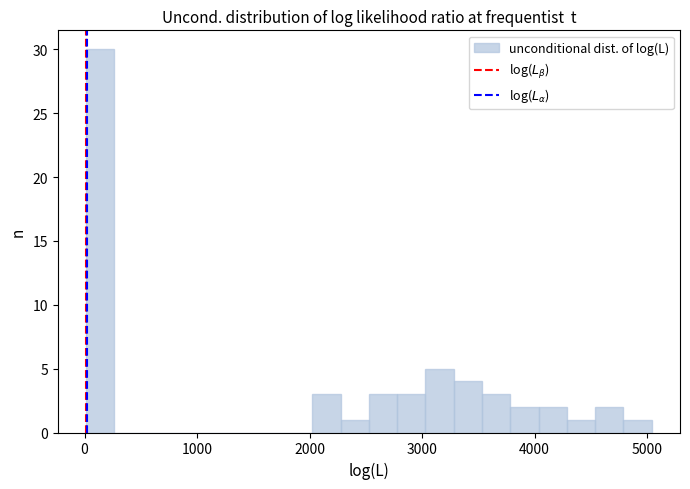

Around what value on the x-axis is the tallest bar? Give the approximate position of its centre, as read against the axis.

100